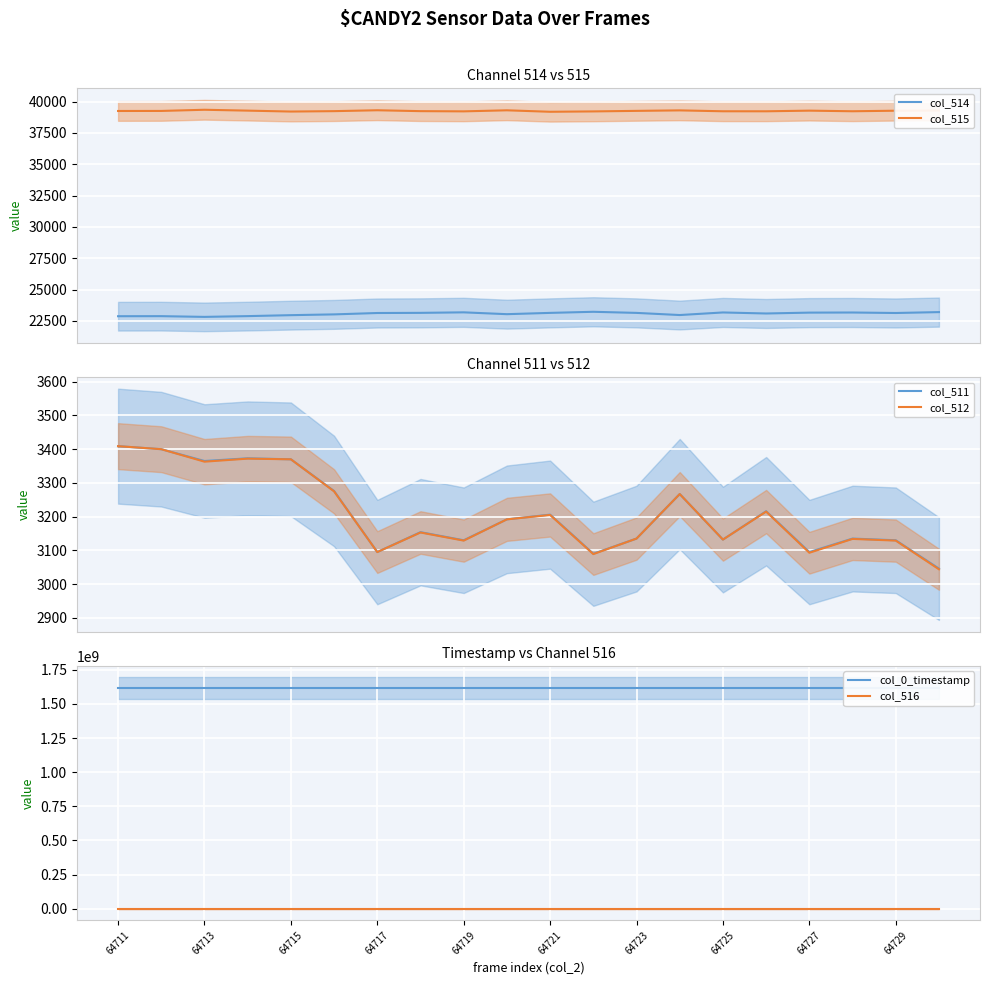

True or false: col_515 and col_514 cross at least once.

False